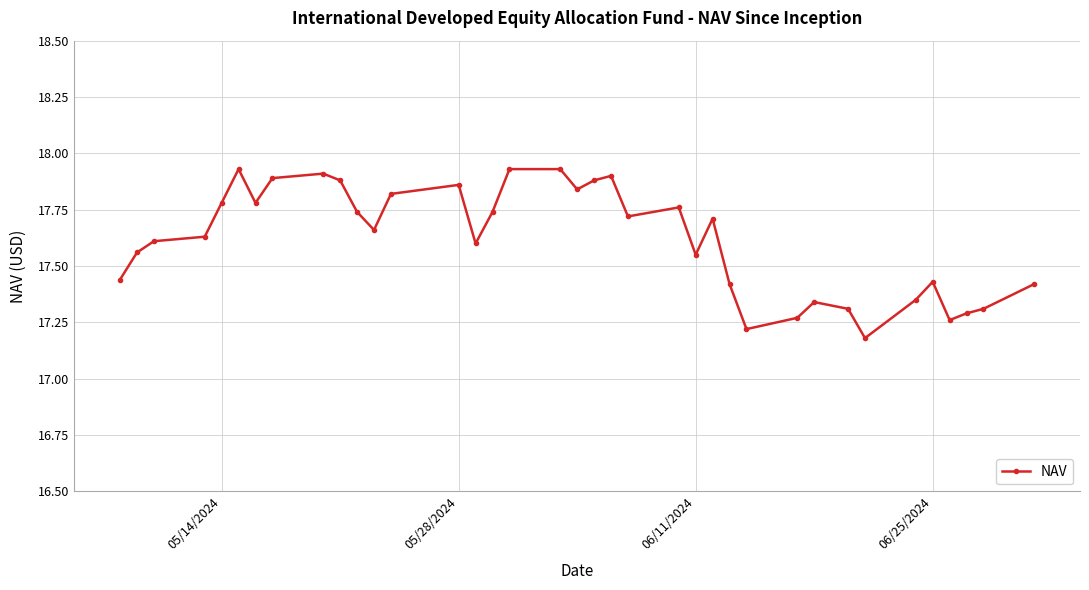

True or false: there are more than 0 points higher than both neighbors.

True